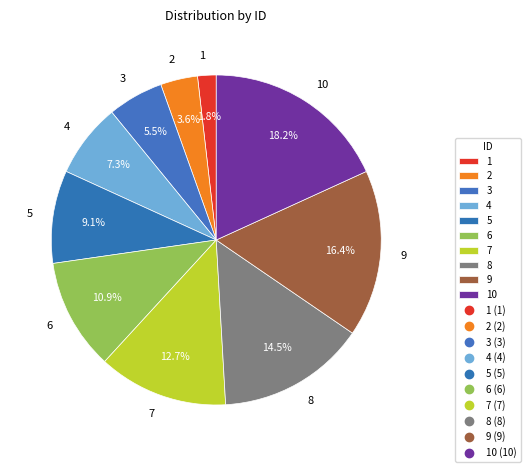

What is the largest slice in the pie chart?

10